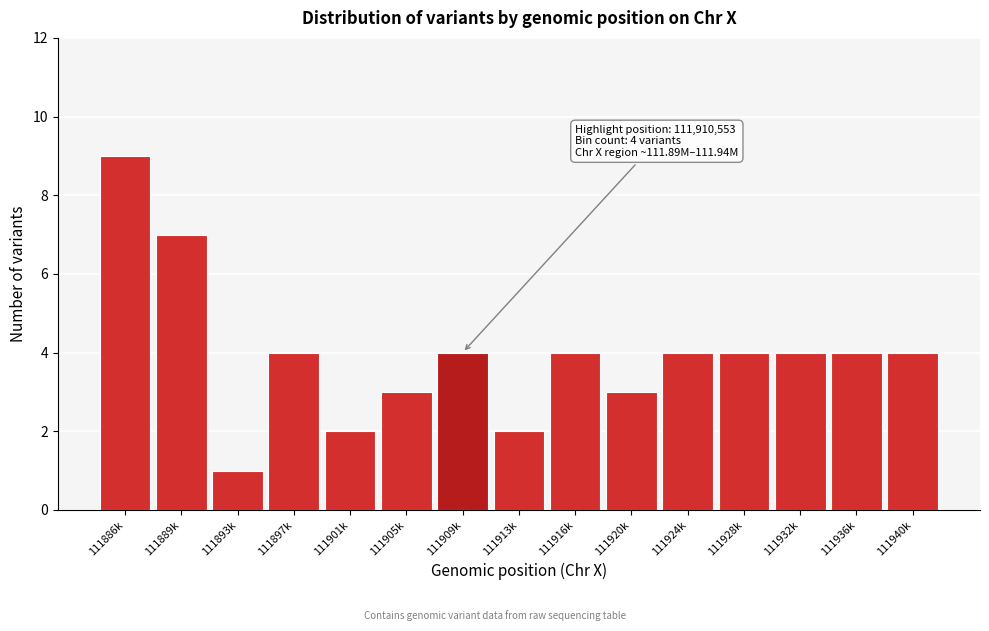

Reading left to right, what are all the values shown in this chart?

9	7	1	4	2	3	4	2	4	3	4	4	4	4	4